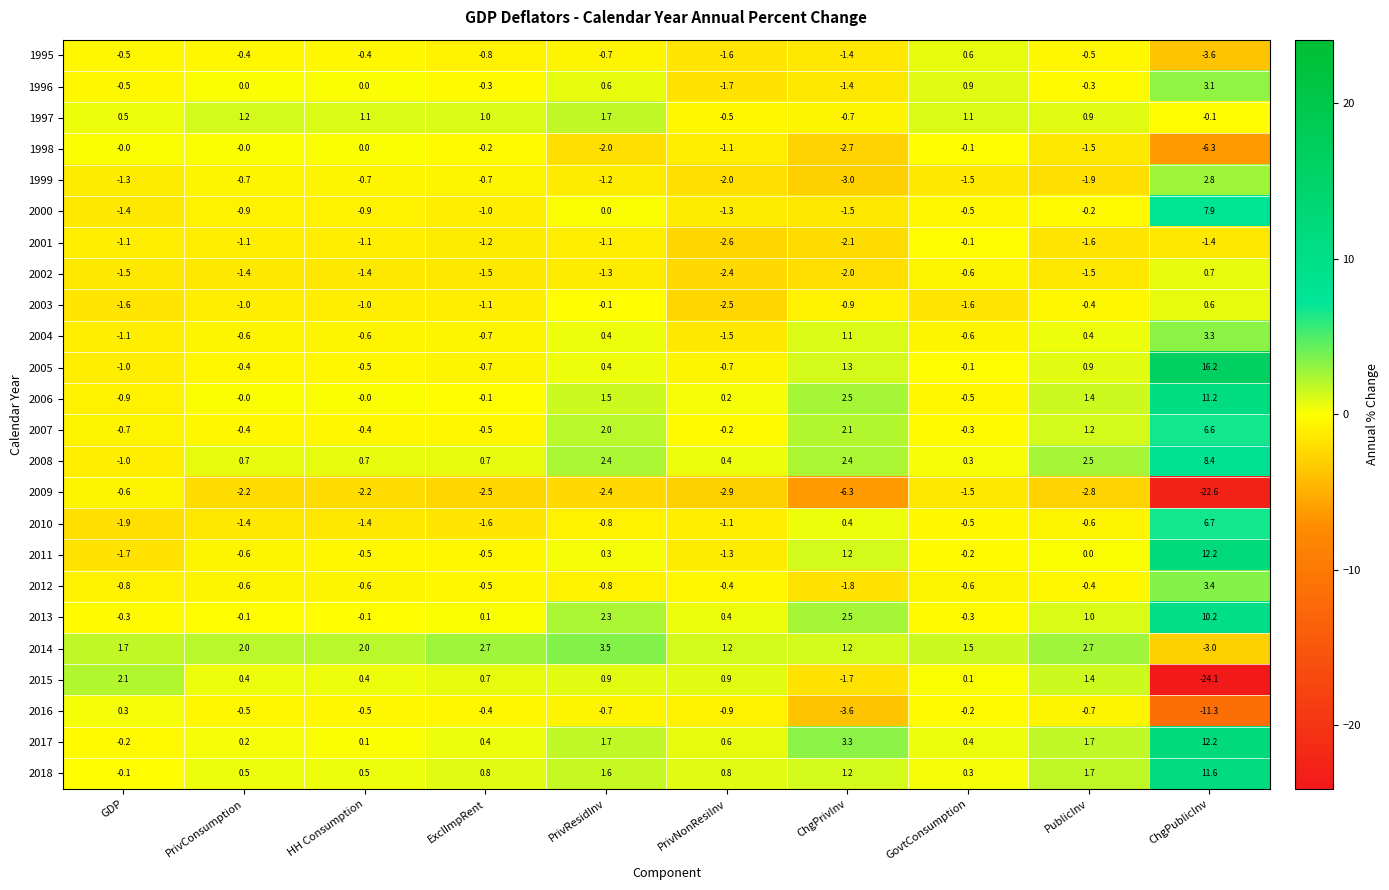

True or false: 2014 has a value of 3.5 at PrivResidInv.

True